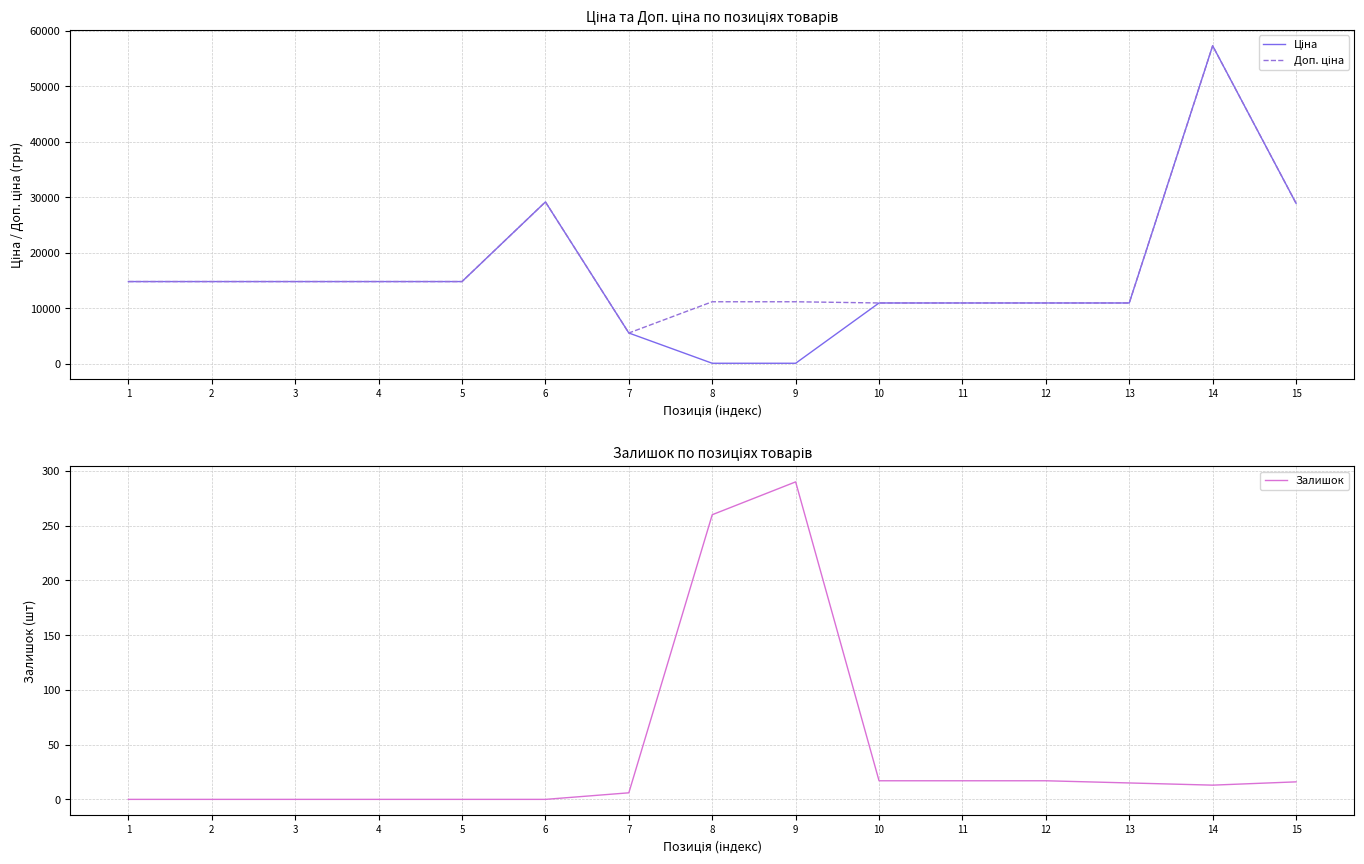

True or false: Доп. ціна has more than 1 points higher than both neighbors.

True